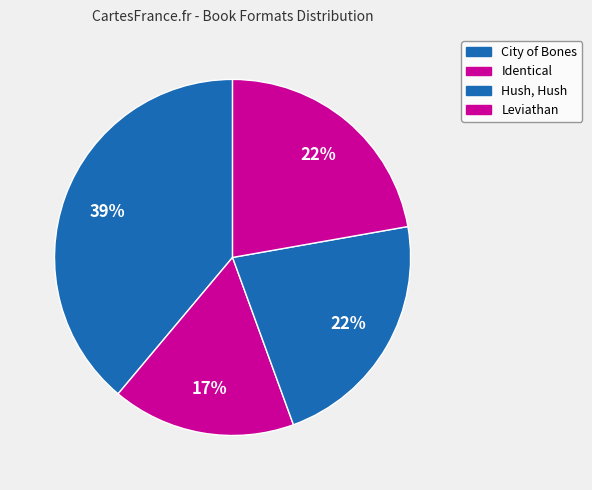

Rank the categories by value from highest to lowest.

City of Bones, Hush, Hush, Leviathan, Identical